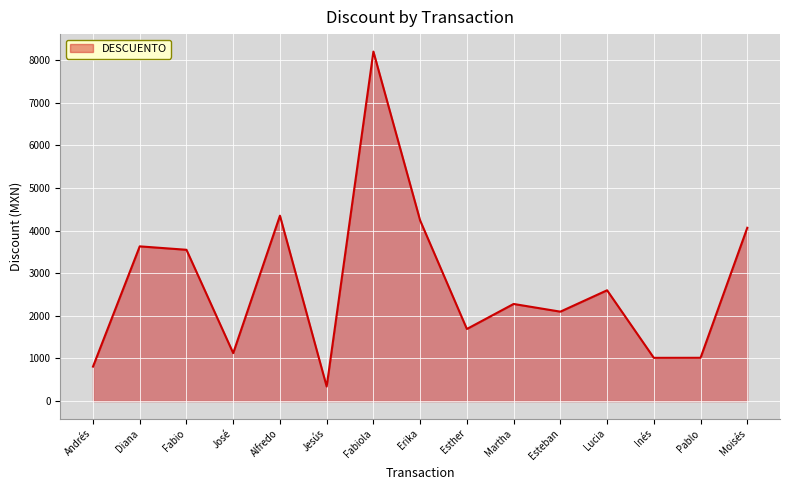

What is the change in value from José to Fabiola?

+7074.5